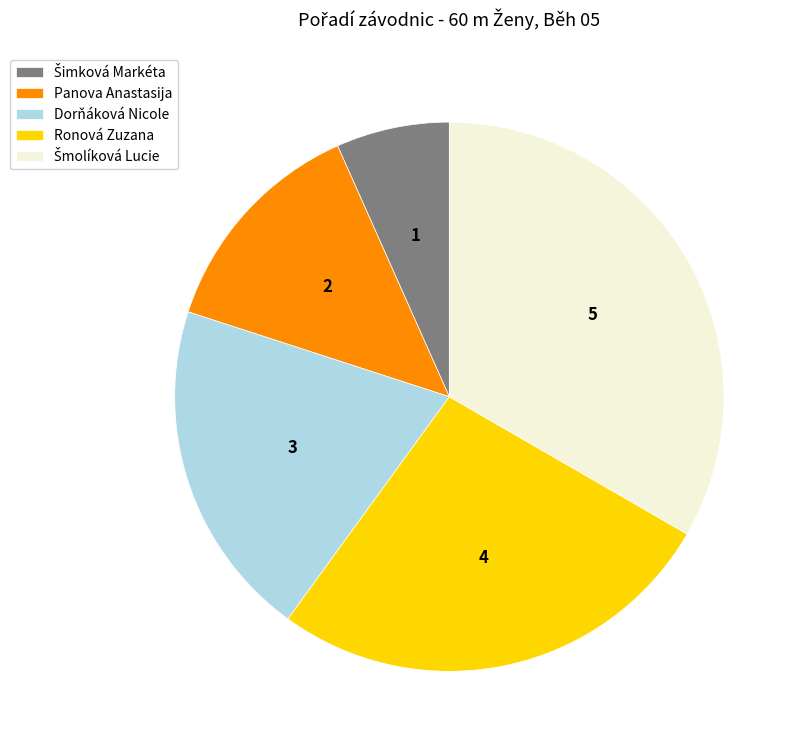

Do Dorňáková Nicole and Panova Anastasija together represent more than half of the pie?

No